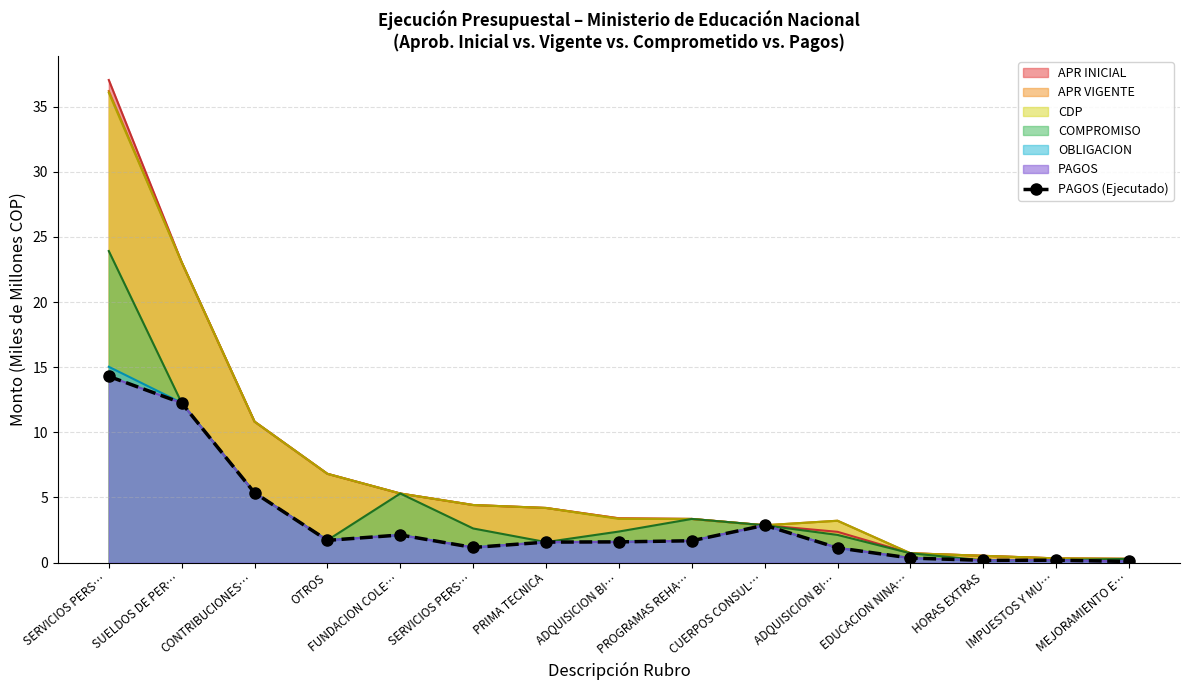

Which has a higher value, PRIMA TECNICA or CONTRIBUCIONES…?

CONTRIBUCIONES…